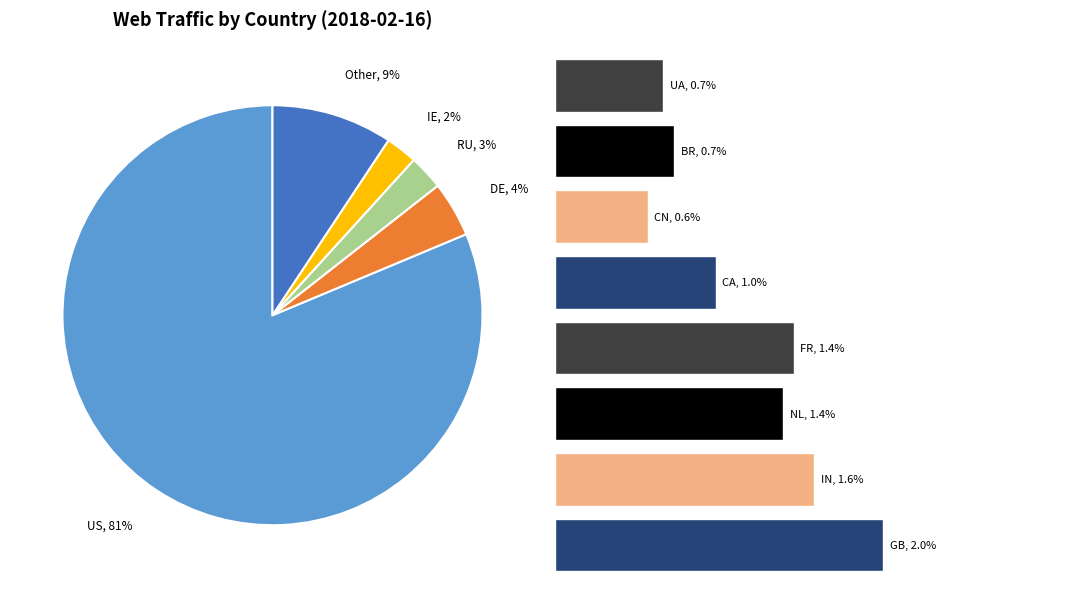

The DE slice represents 4% of the pie. True or false?

True